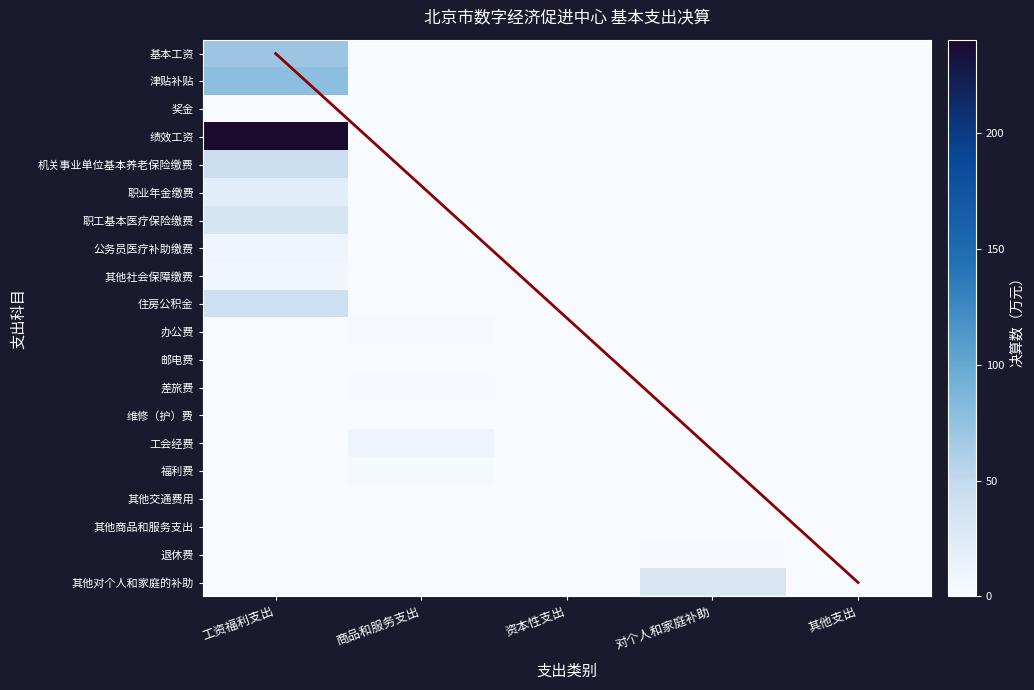

What is the smallest value displayed?

0.6